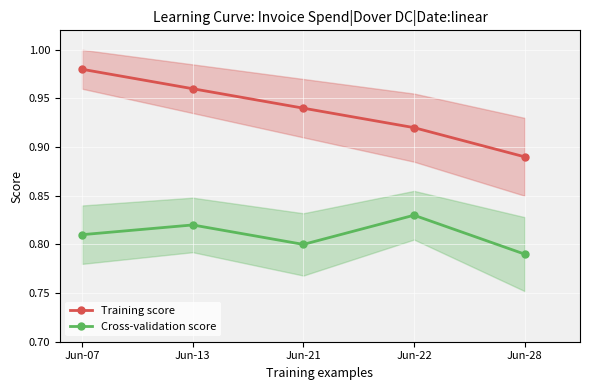

Reading right to left, what are all the values shown in this chart?

Training score: 0.9	0.9	0.9	1.0	1.0
Cross-validation score: 0.8	0.8	0.8	0.8	0.8